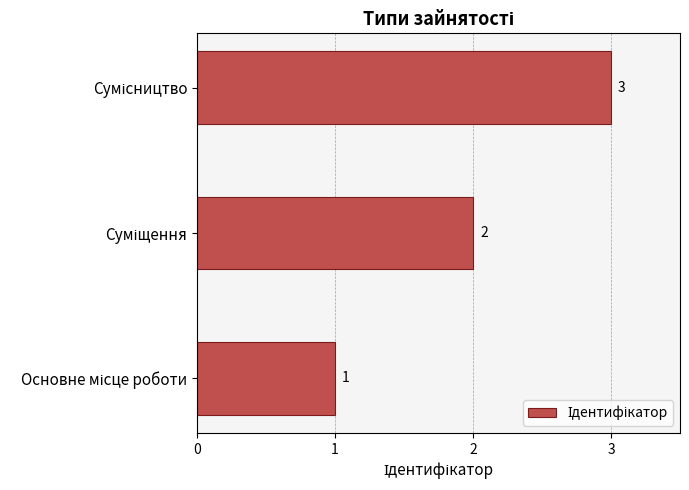

Count the values in the range 1 to 3.

3